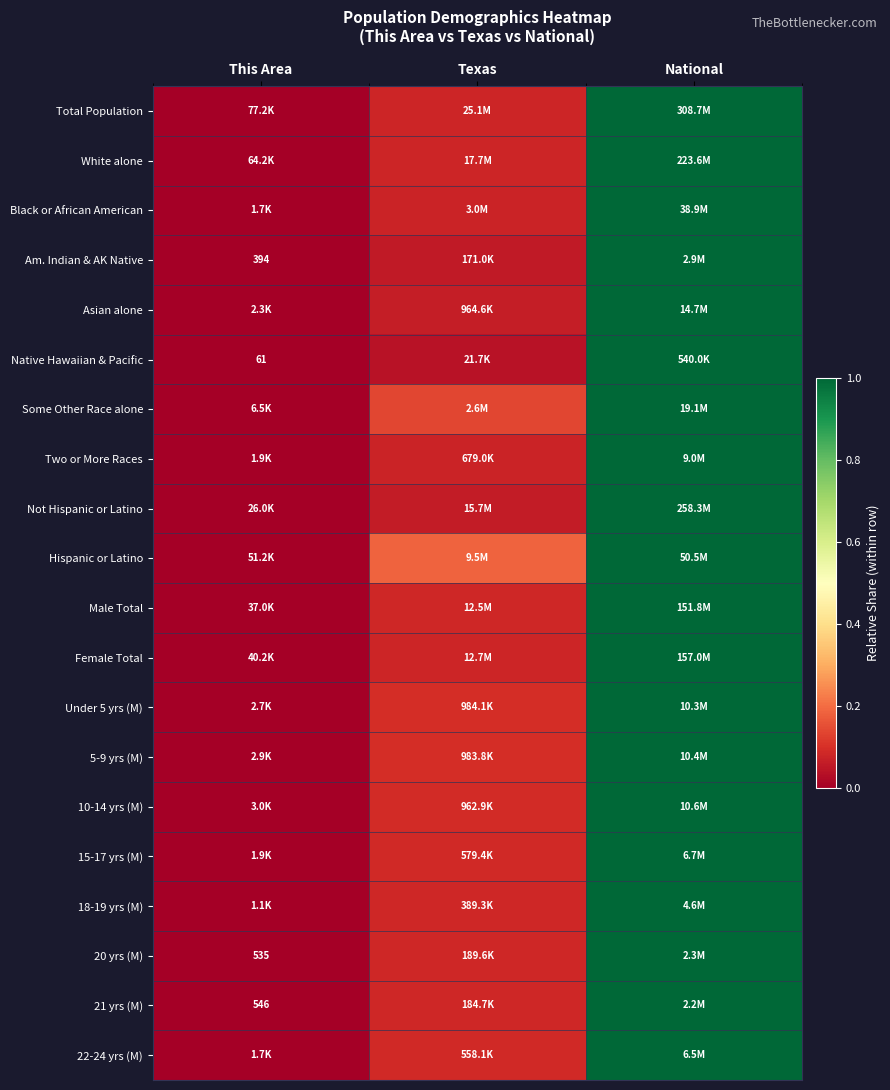

What is the total value across all series at National?

20.0